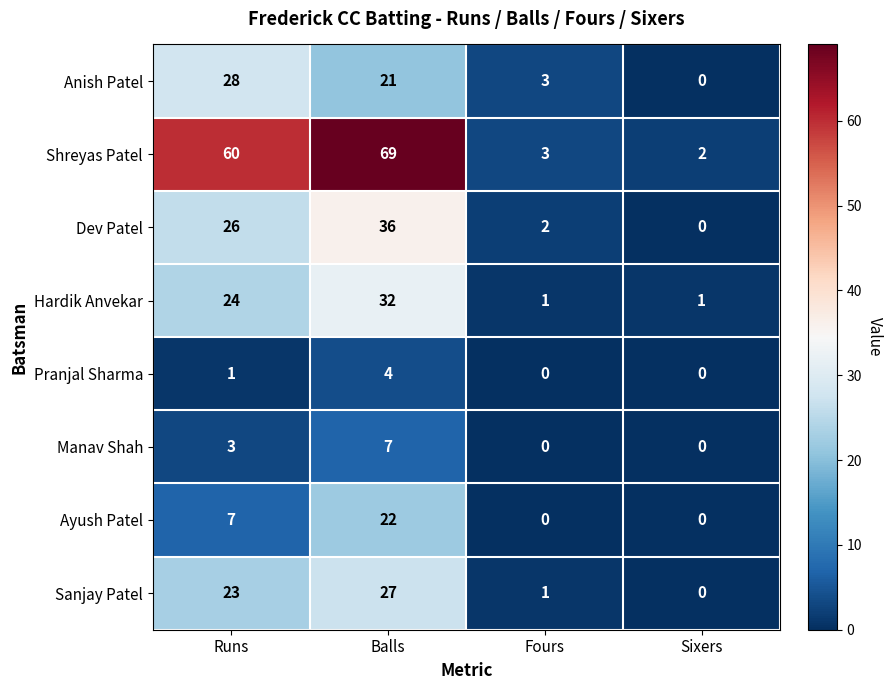

What is the difference between the second highest and second lowest values in the Hardik Anvekar series?

23